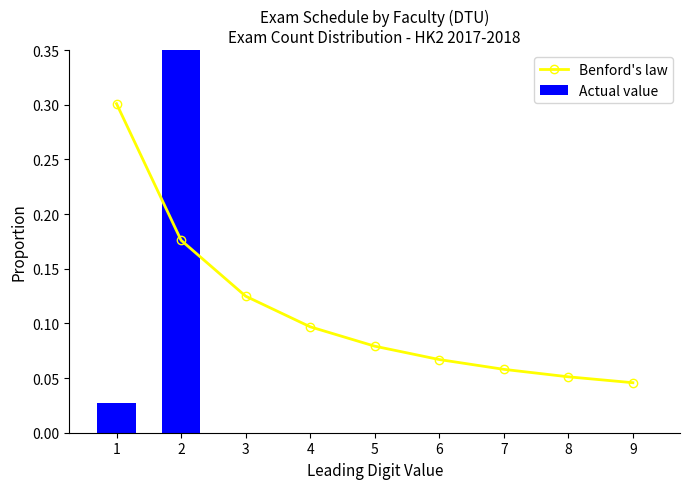

What is the value of the Benford's law bar at the 5th from the left?

0.1